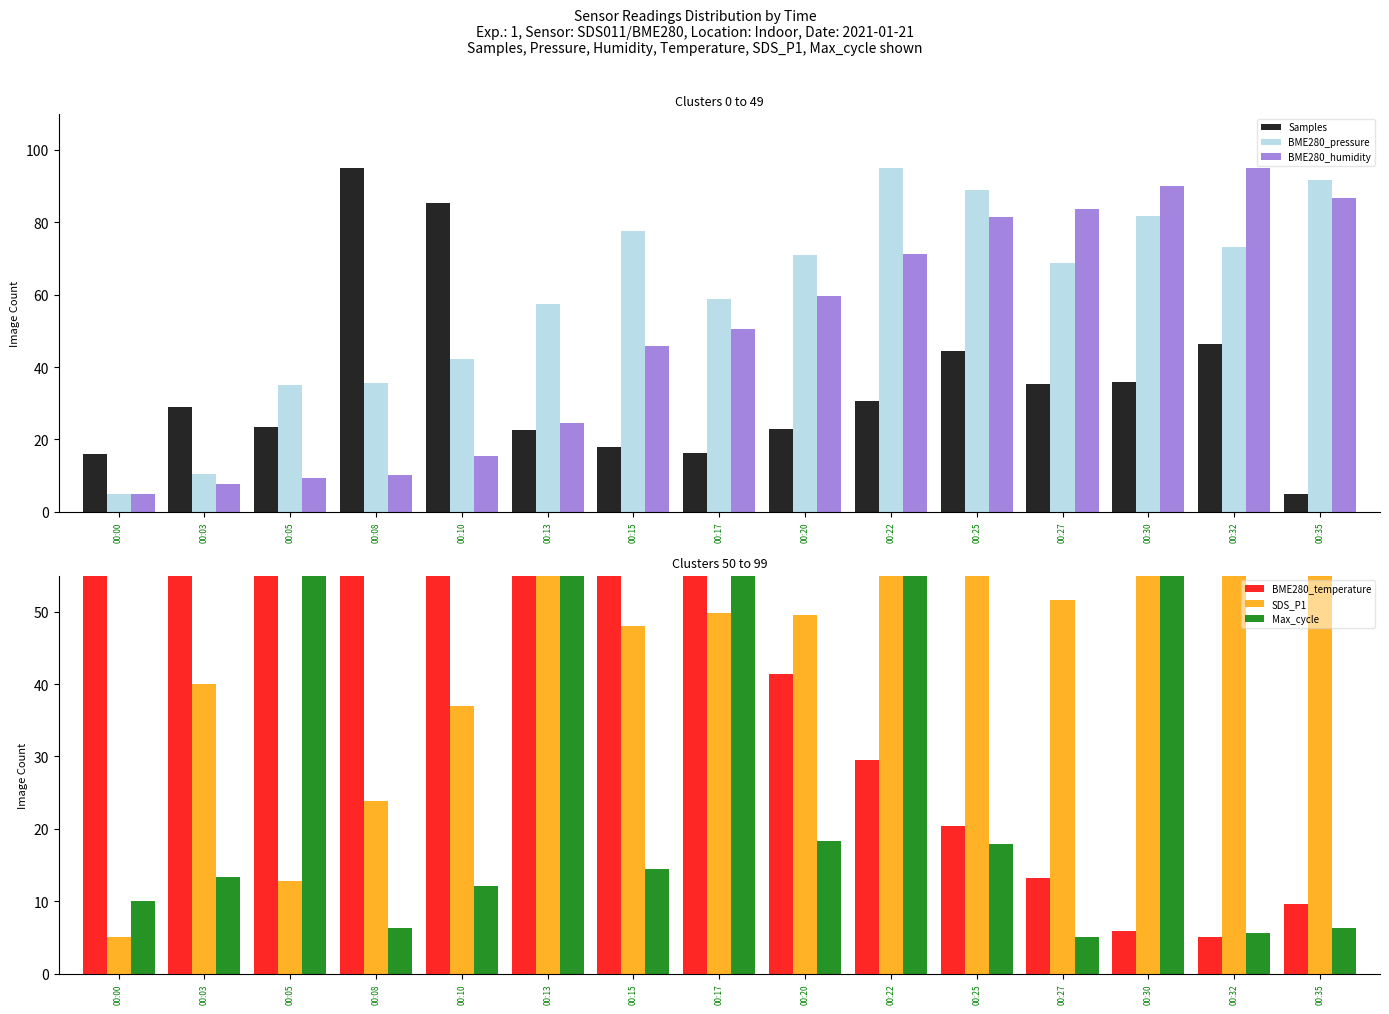

What is the difference between the Samples values at 00:05 and 00:30?

12.6